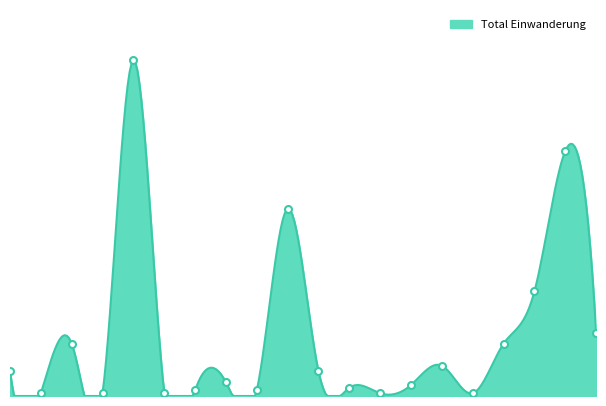

What is the ratio of the value at Rumänien to the value at Bosnien u. Herzegowina?

23.0